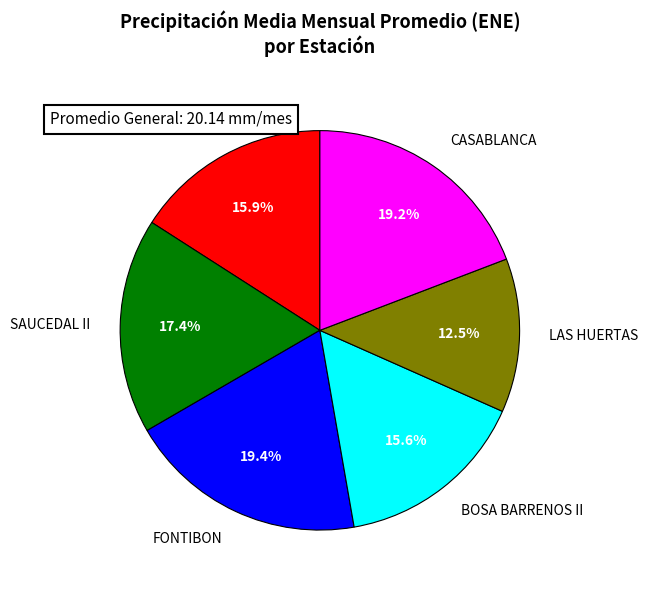

Between INEM KENNEDY and CASABLANCA, which is larger?

CASABLANCA